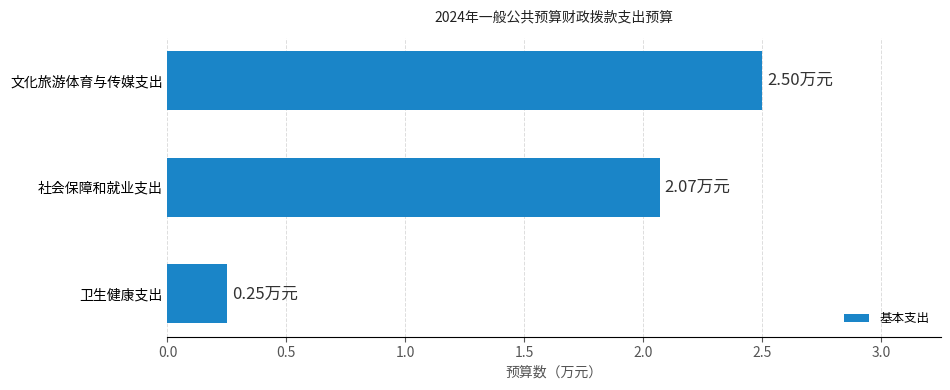

What is the sum of all values?

4.8